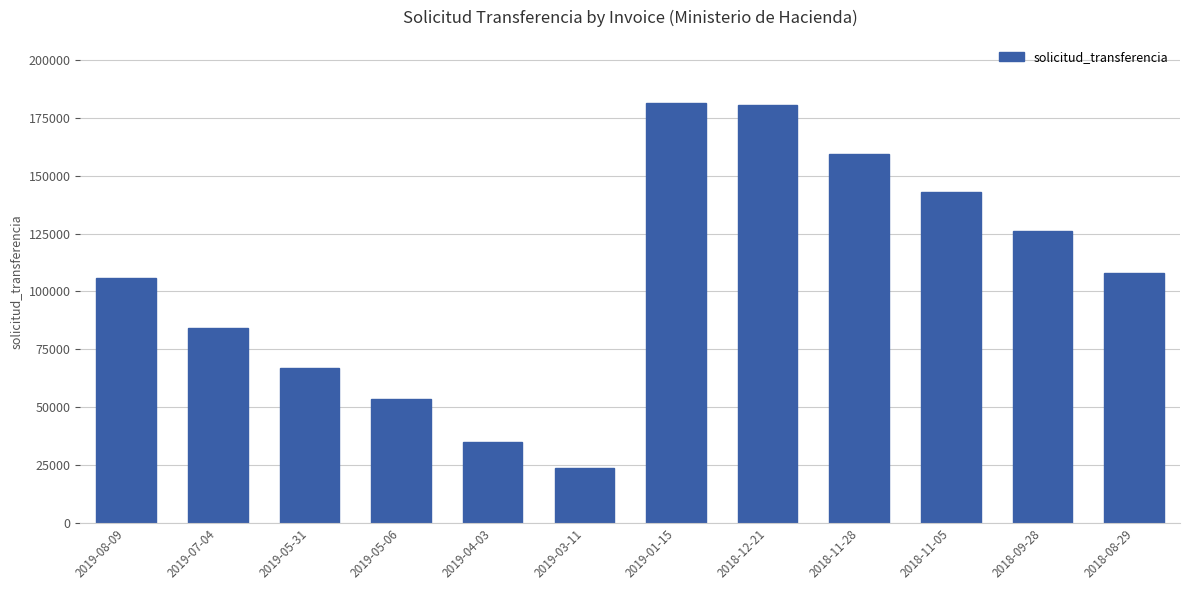

The value at 2019-05-31 is 32830. True or false?

False